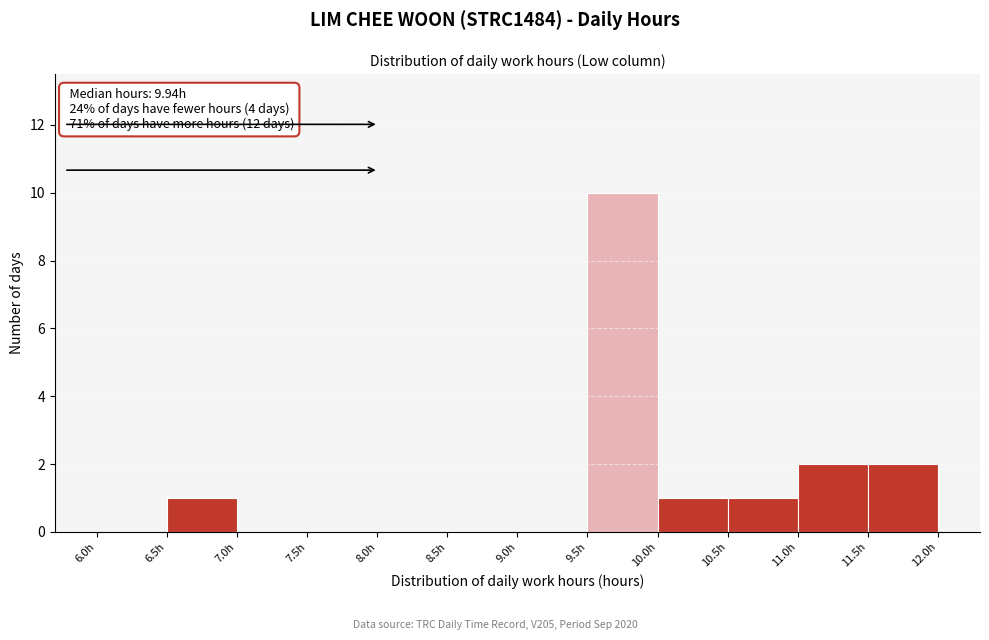

Which range on the x-axis has the tallest bar?

9.5 to 10.0